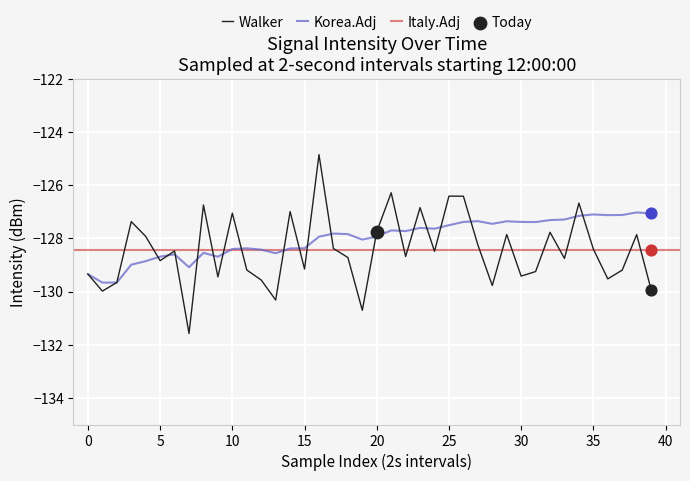

What is the highest value of the Walker series?

-124.9